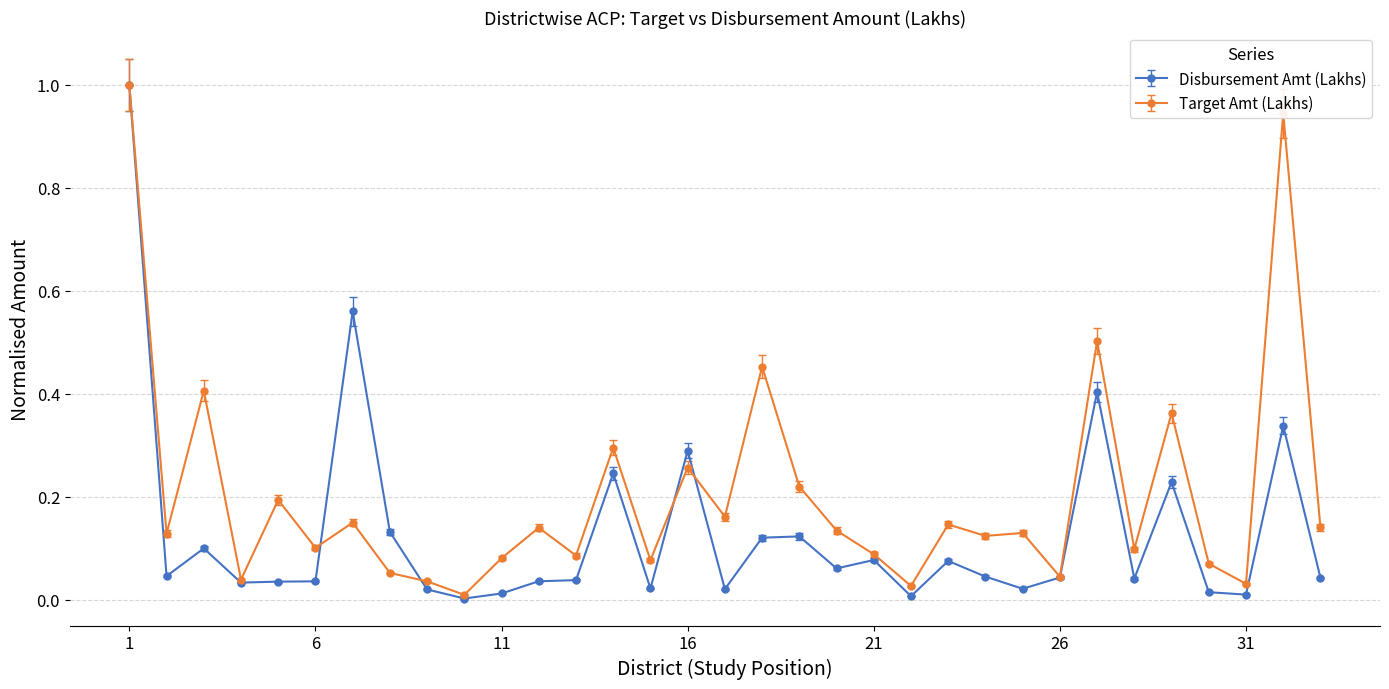

List the series in order of their overall mean, highest first.

Target Amt (Lakhs), Disbursement Amt (Lakhs)